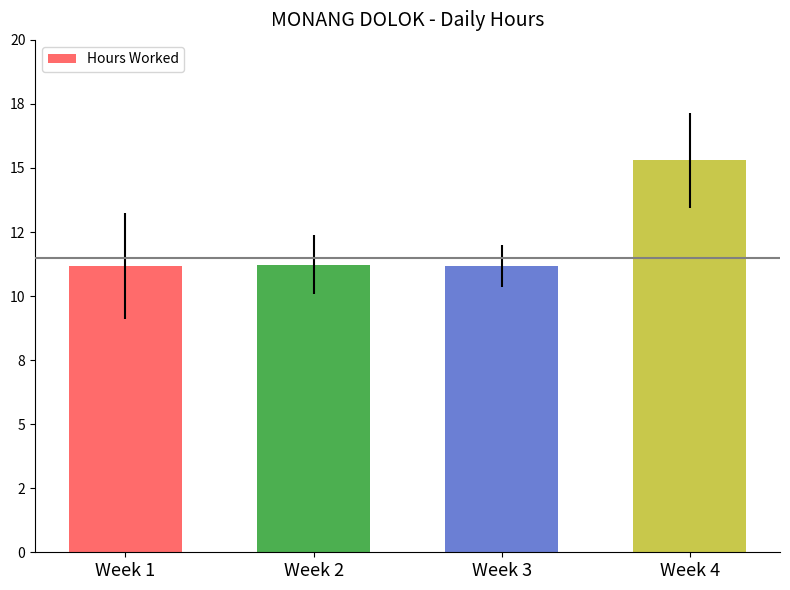

Reading left to right, list all the values displayed in this chart.

11.2	11.2	11.2	15.3